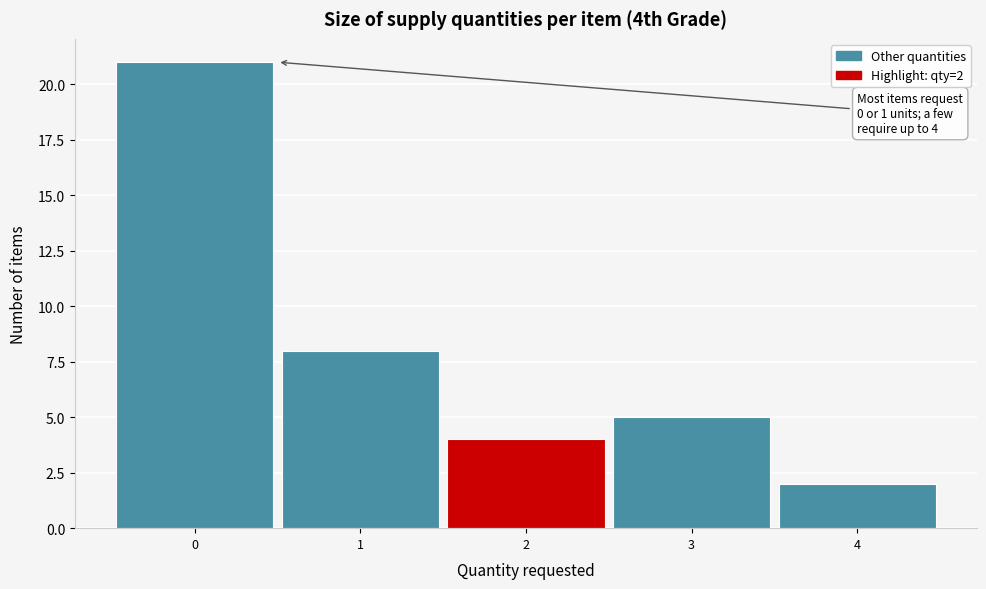

Which range on the x-axis has the tallest bar?

-0.5 to 0.5